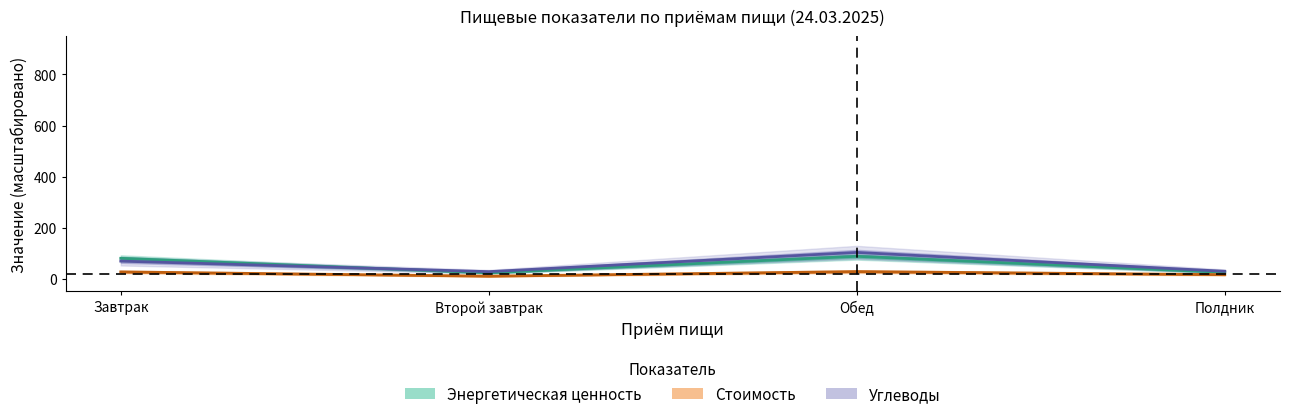

What is the value of the Стоимость point at the 3rd from the left?

27.5